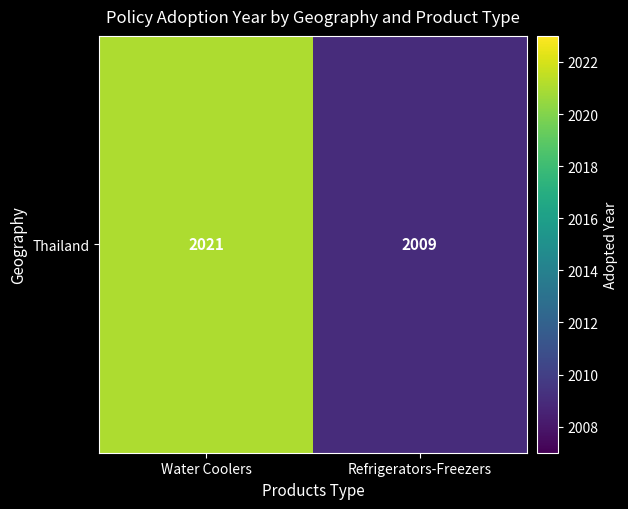

Reading left to right, list all the values displayed in this chart.

Water Coolers=2021	Refrigerators-Freezers=2009